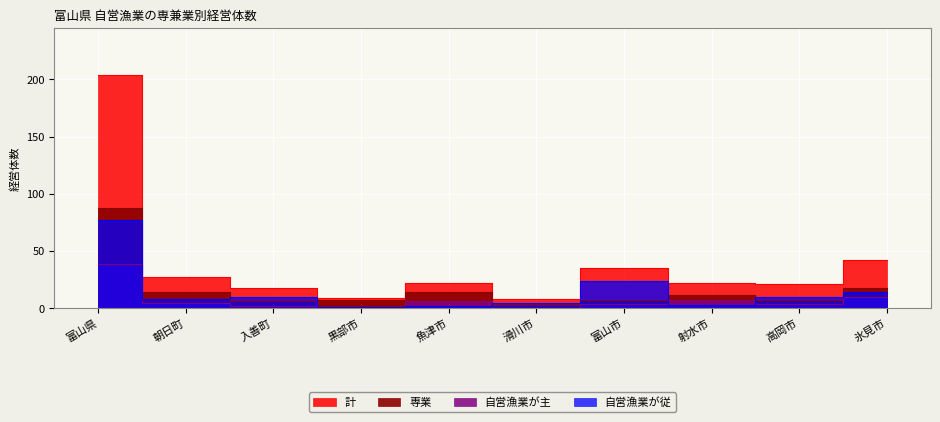

What position from the right is 朝日町?

9